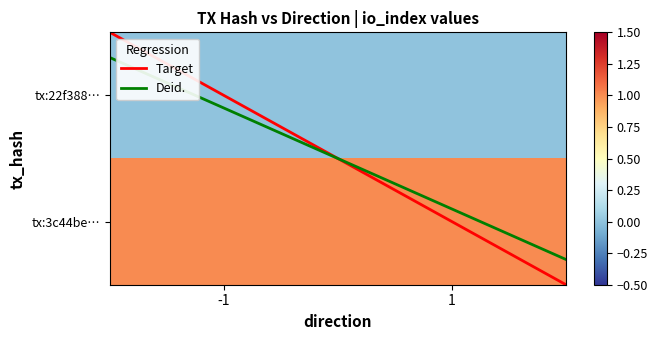

Reading right to left, what are all the values shown in this chart?

22f388904de0d90faa7361a711850b85135ab43: 0	-1
3c44bee9f22c0981408593778fc2db74ed64305: 1	1